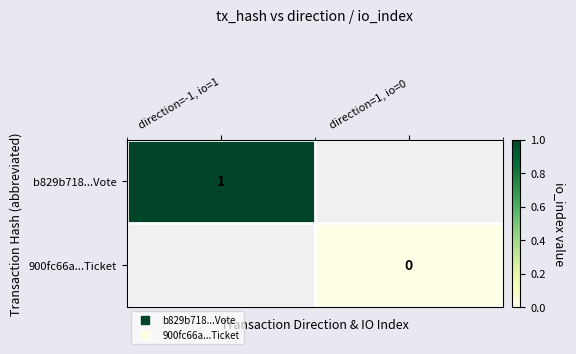

What is the minimum value for b829b718...Vote?

1.0